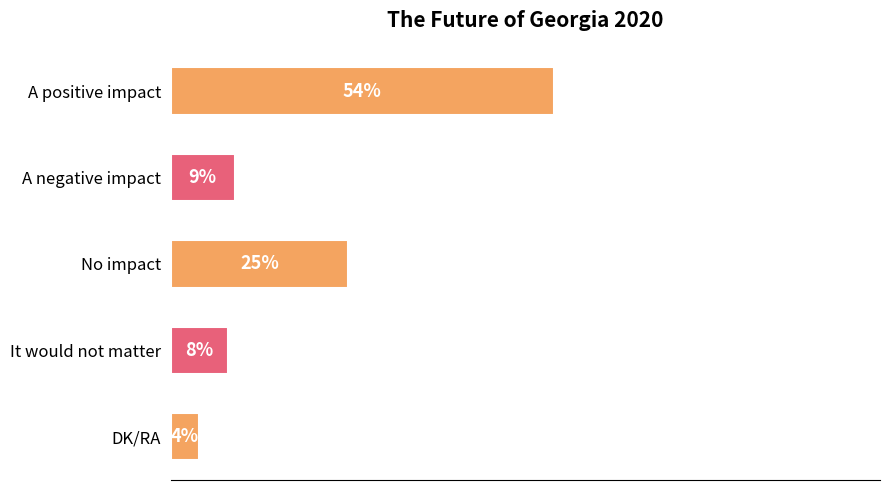

Which category has the lowest value across all series?

DK/RA